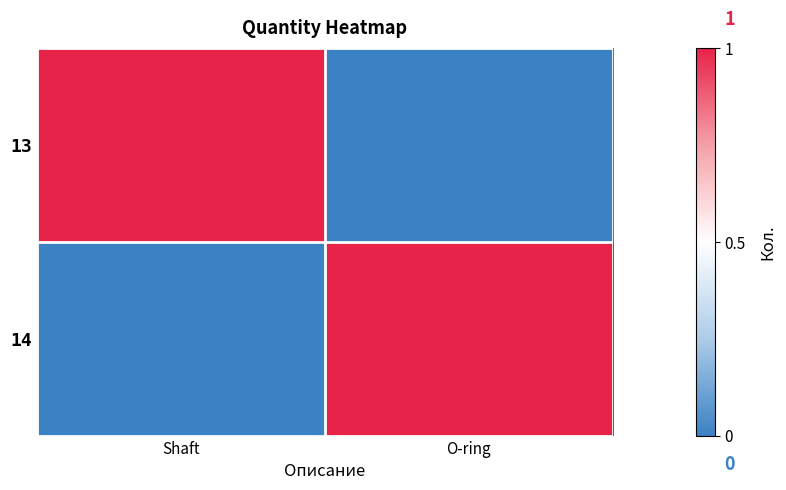

At which category is the sum across all series the highest?

Shaft